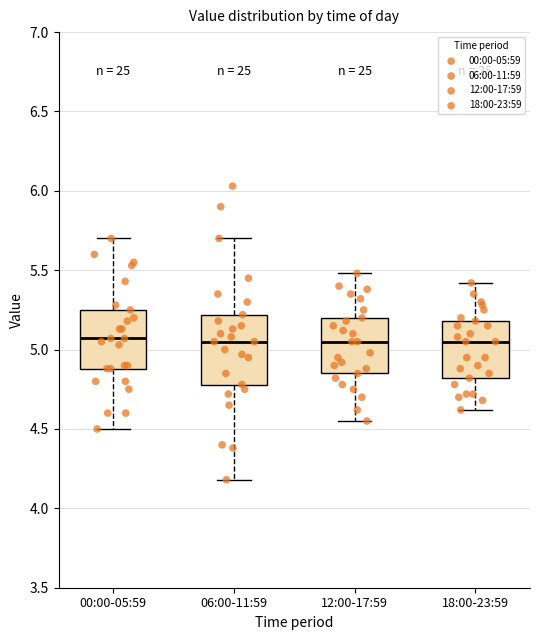

Where does the median line of the box for 00:00-05:59 sit on the y-axis? The values are not printed on the chart, so give them approximately, as read against the axis.

5.05